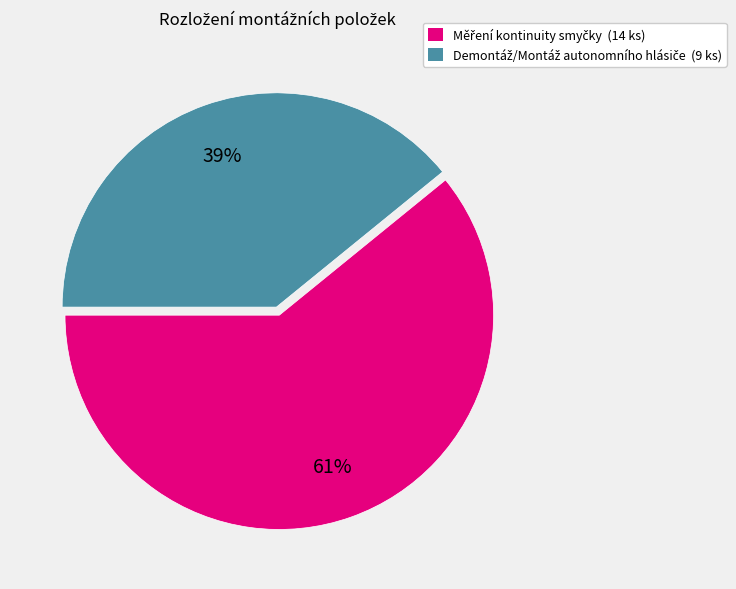

To the nearest percent, what is the difference between the largest and smallest slice percentages?

22%